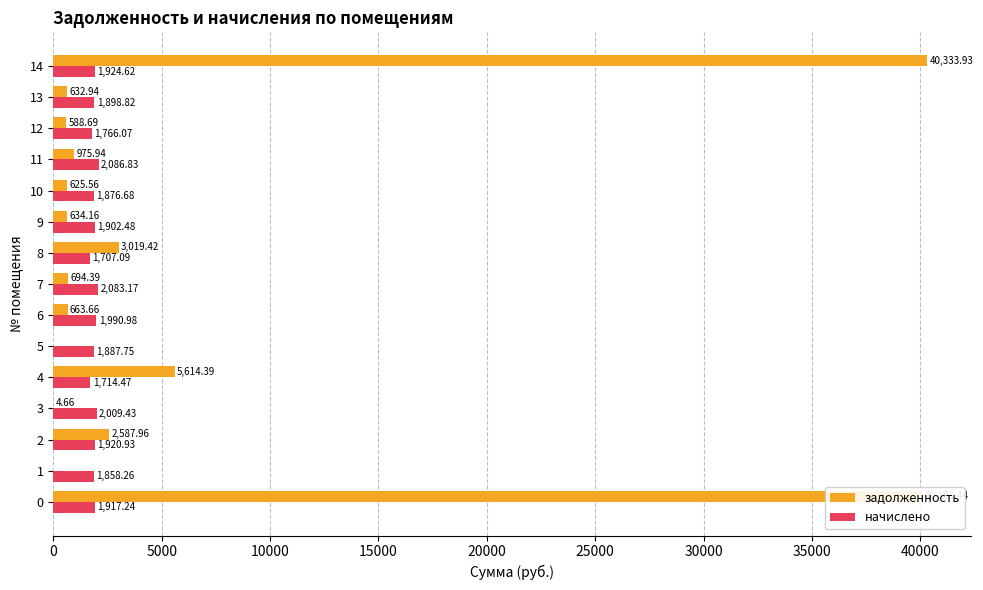

What is the sum of the начислено values at 1 and 11?

3945.1